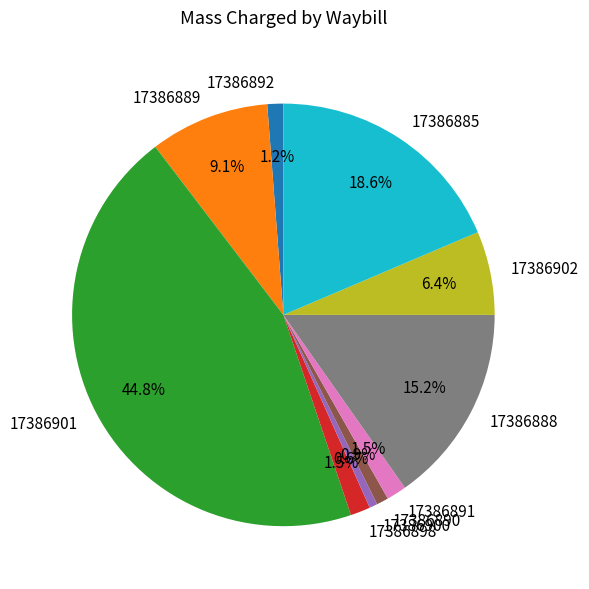

Does 17386902 represent more than half of the total?

No